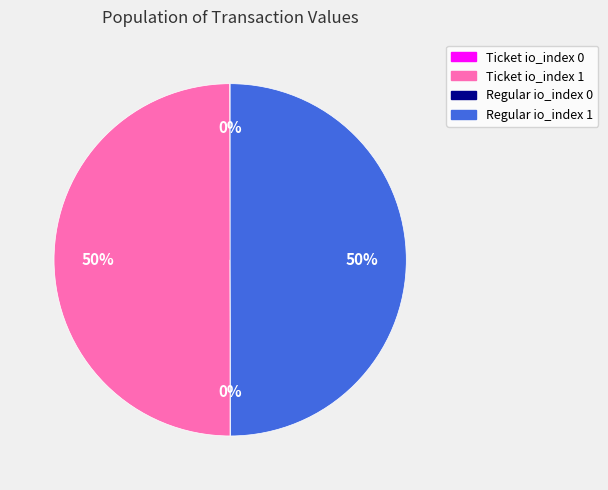

True or false: Ticket io_index 1 accounts for 50% of the total.

True